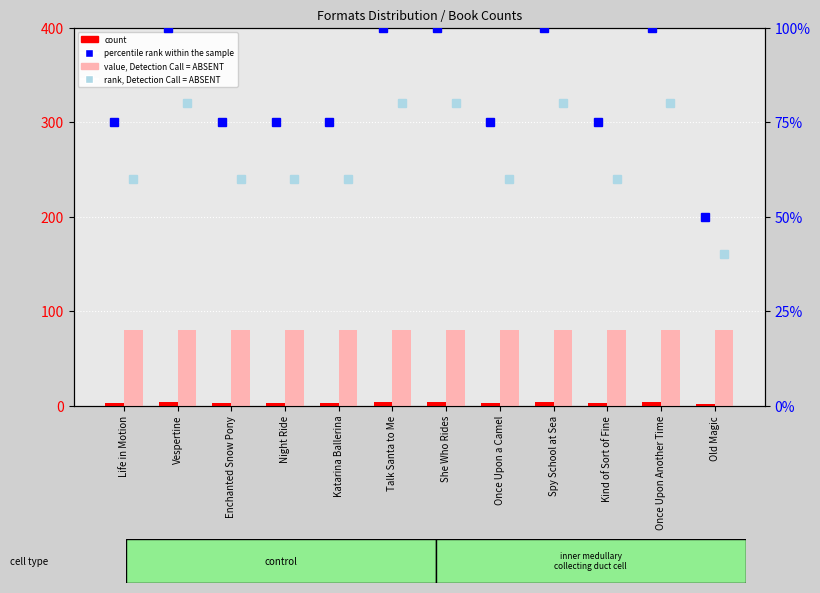

How many data points in count are less than 3?

1